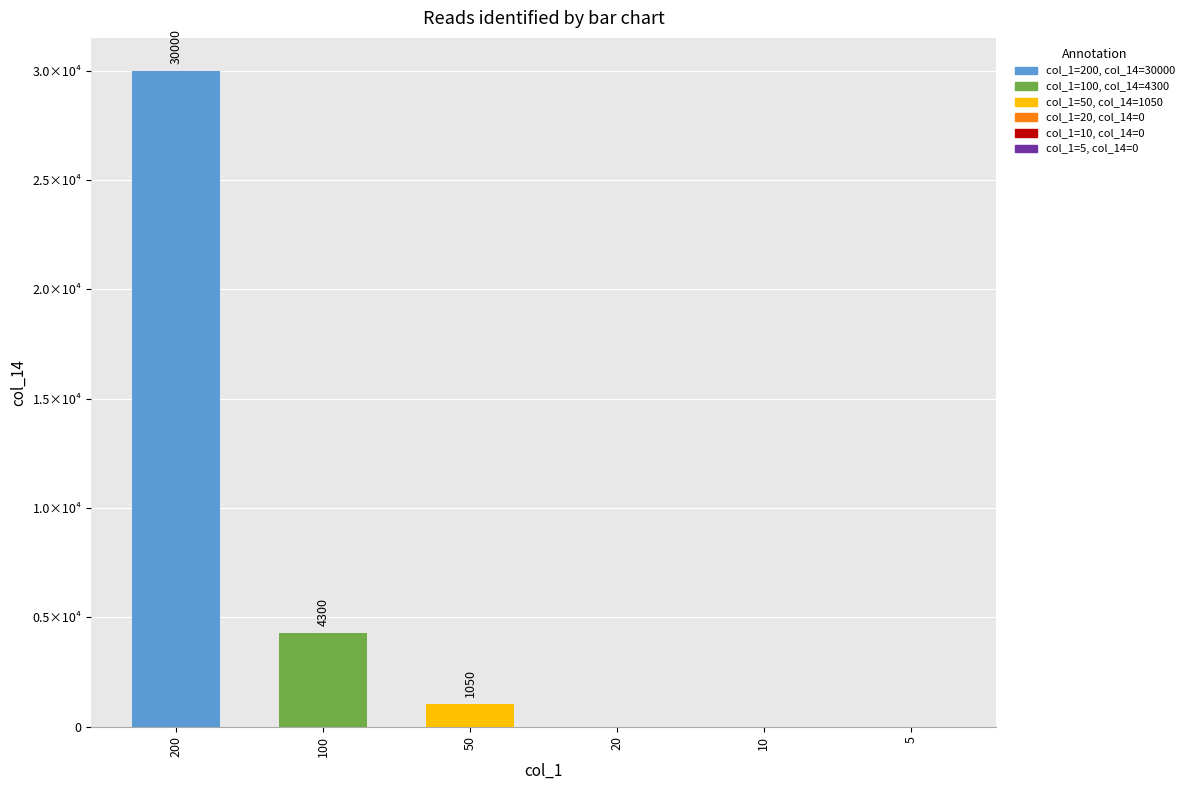

What is the value of the 2nd bar from the left?

4300